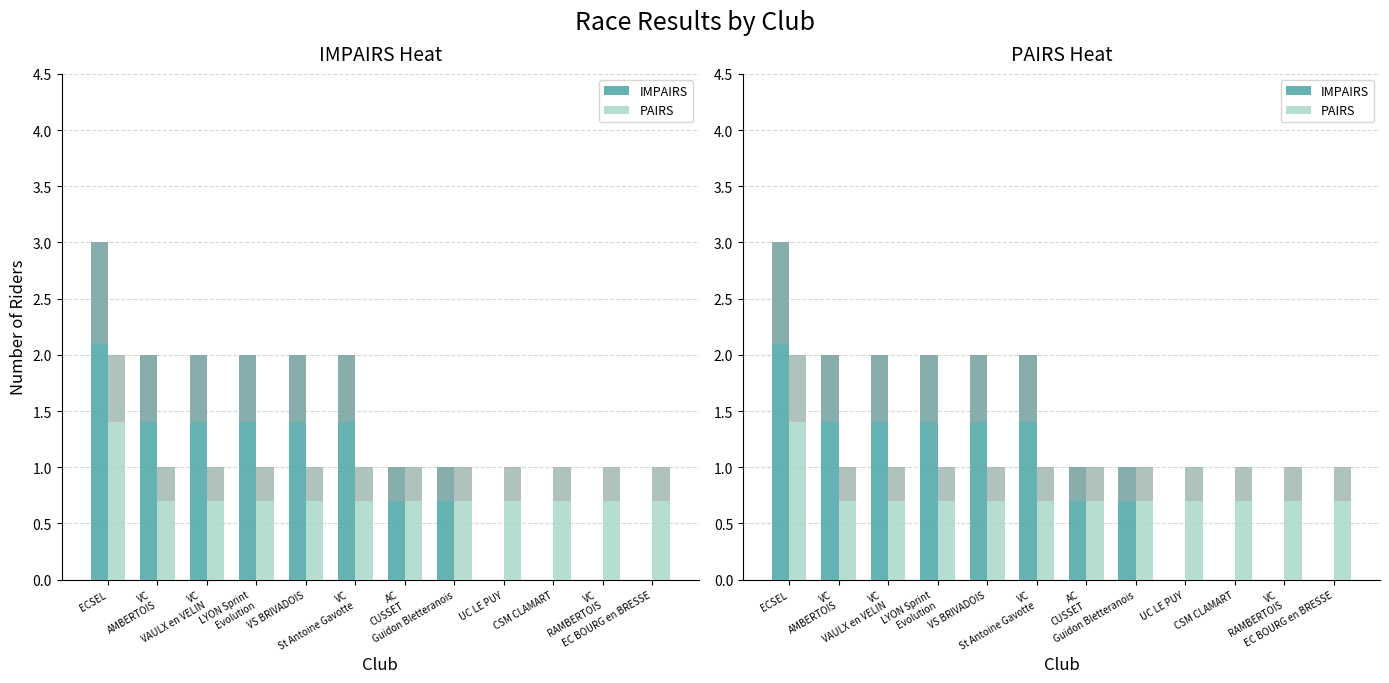

What is the label of the 2nd bar from the right?

VC
RAMBERTOIS